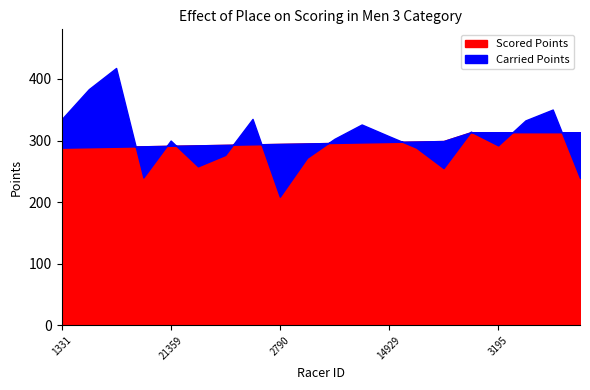

Reading right to left, transcribe all the data shown in this chart.

Carried Points: 6058=239.3	6566=350.3	80=332.7	3195=292.2	2741=314.5	19458=255.3	318=288.5	14929=307.1	8558=326.1	14941=302.8	2711=272.2	2790=208.9	21687=335.2	18759=276.6	8351=258.2	21359=300.0	18774=240.1	8528=417.8	20599=383.4	1331=334.5
Scored Points: 6058=313.5	6566=313.5	80=313.5	3195=313.5	2741=313.5	19458=299.2	318=298.4	14929=297.7	8558=296.9	14941=296.1	2711=295.4	2790=294.6	21687=293.8	18759=293.0	8351=292.3	21359=291.5	18774=290.7	8528=289.9	20599=289.2	1331=288.4